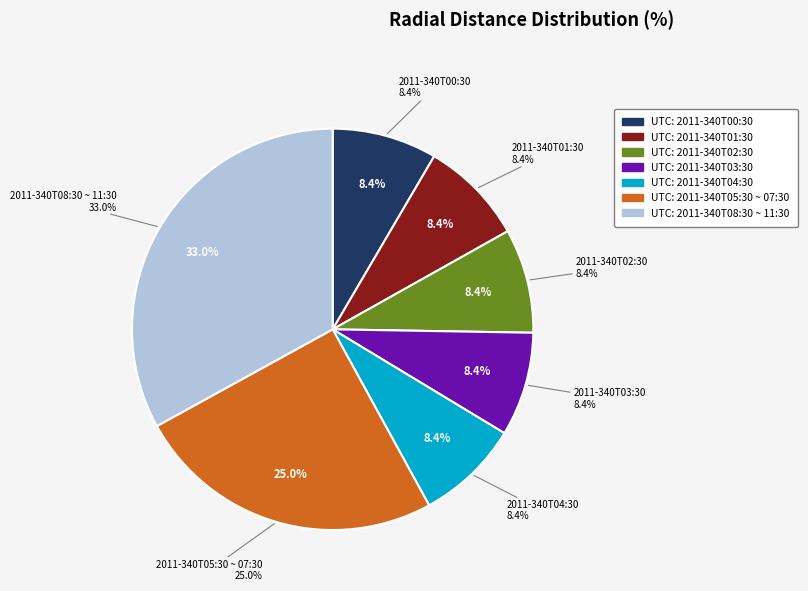

To the nearest percent, what percentage of the pie is 2011-340T02:30?

8%